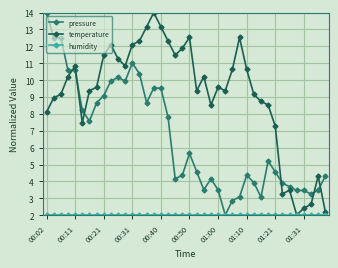

What is the value of the temperature point at the 39th from the left?

4.3